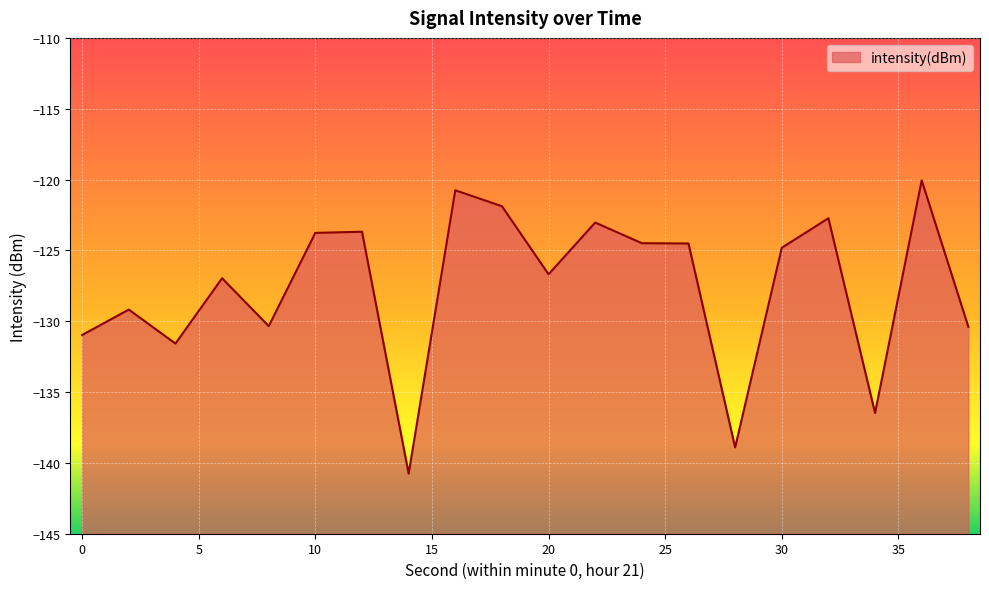

What is the difference between the values at 14 and 34?

4.3